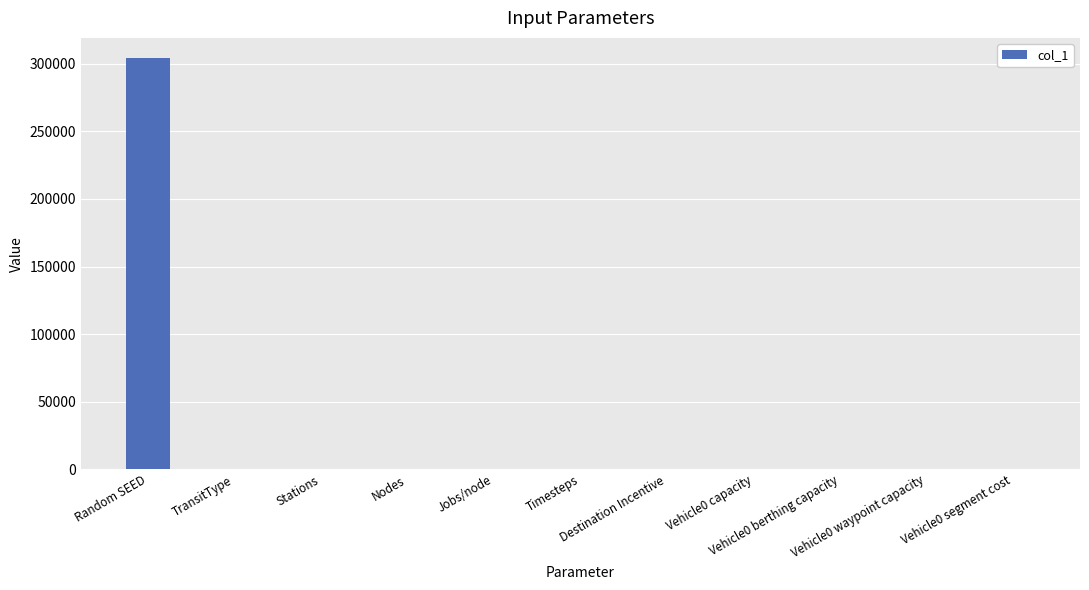

What is the value of the 6th bar from the left?

18.0